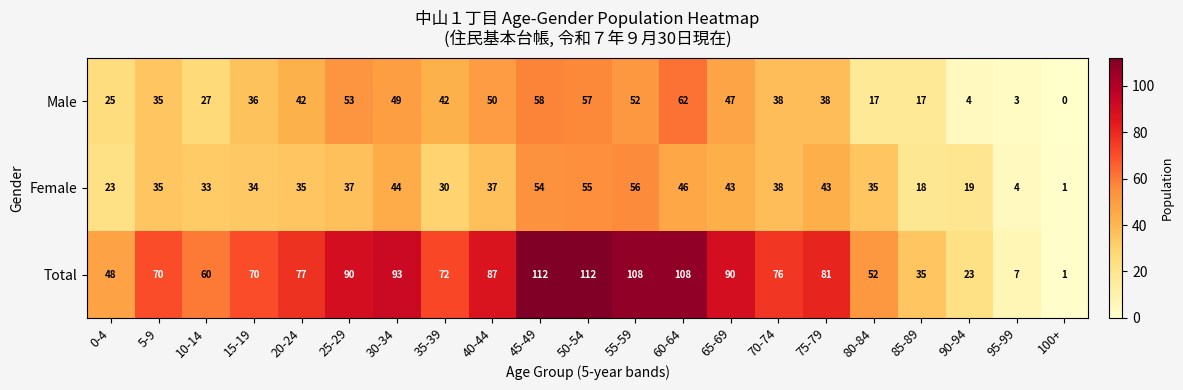

What is the approximate value of Female at 15-19, to the nearest 5?

35